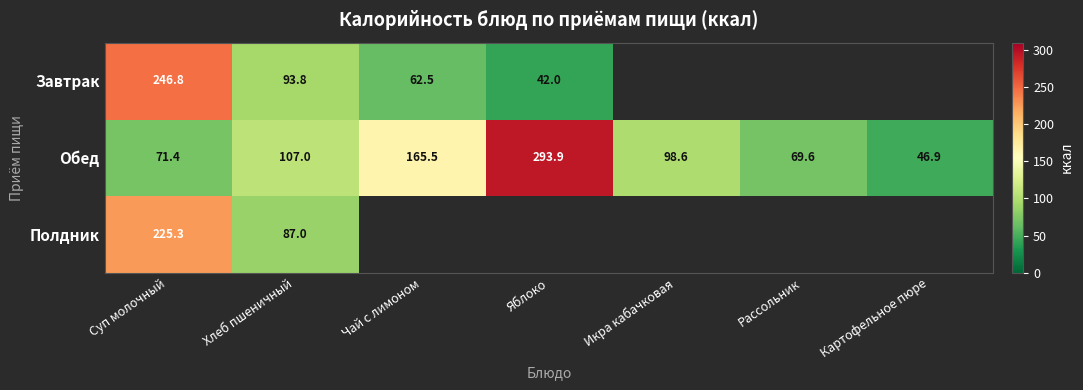

What is the total value across all series at Суп молочный?

543.5